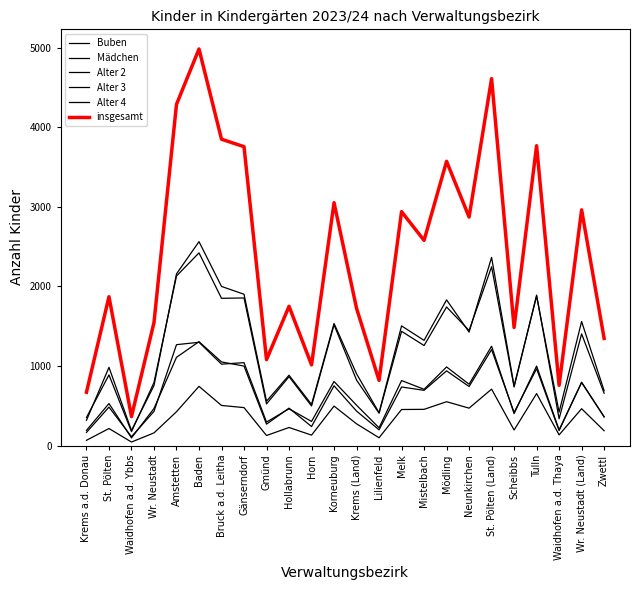

Does the chart display data point markers on the line(s)?

No